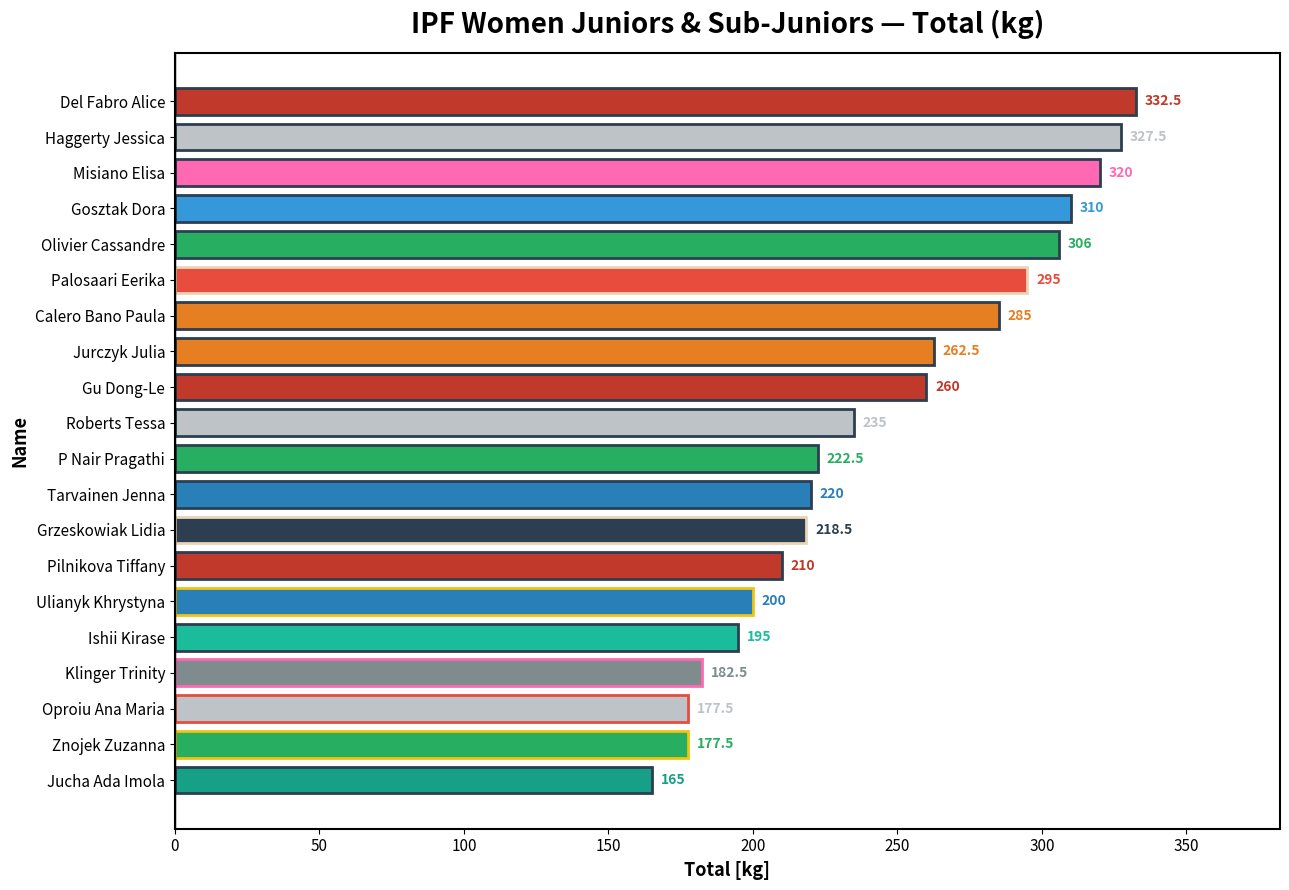

The chart shows a value of 105.1 at Znojek Zuzanna. True or false?

False